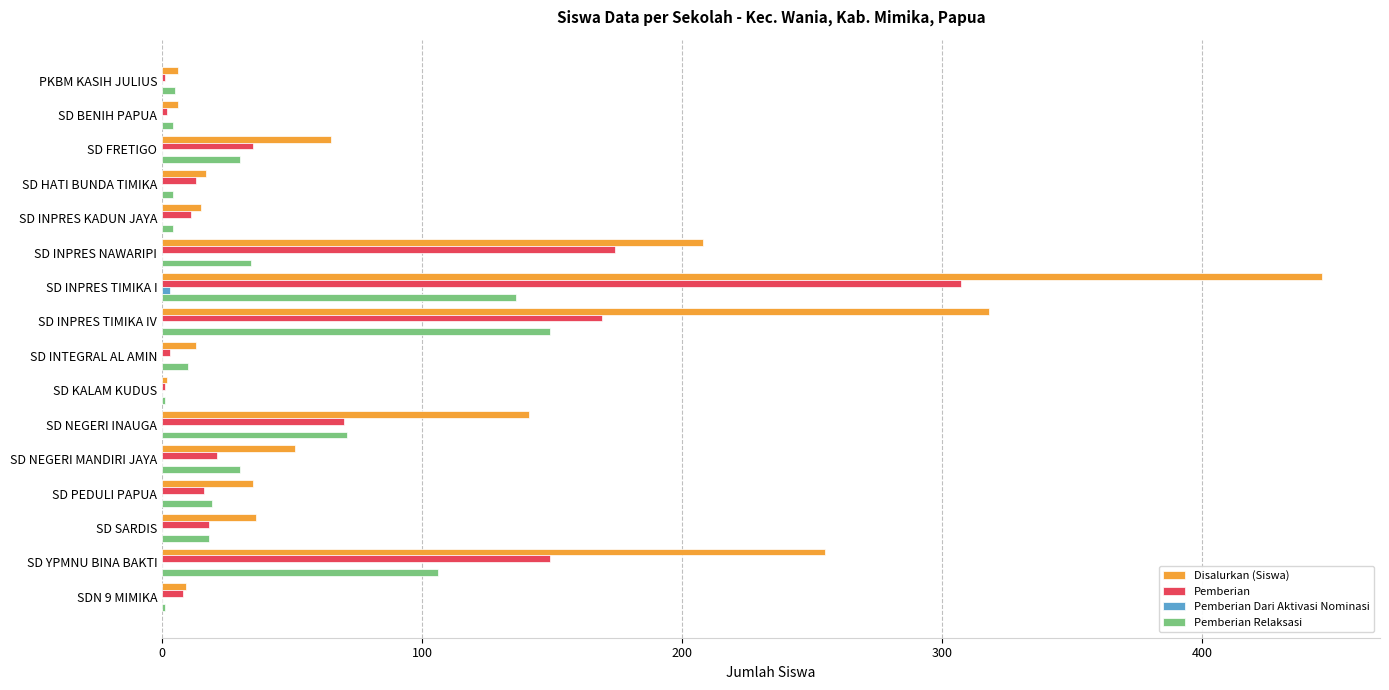

Where is Disalurkan (Siswa) nearest to the value 224?

SD INPRES NAWARIPI